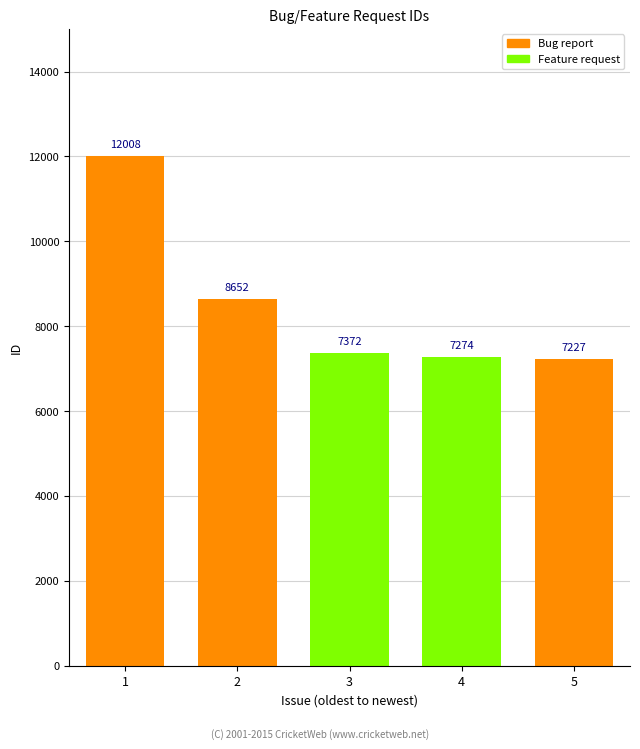

What is the value of the 2nd bar from the left?

8652